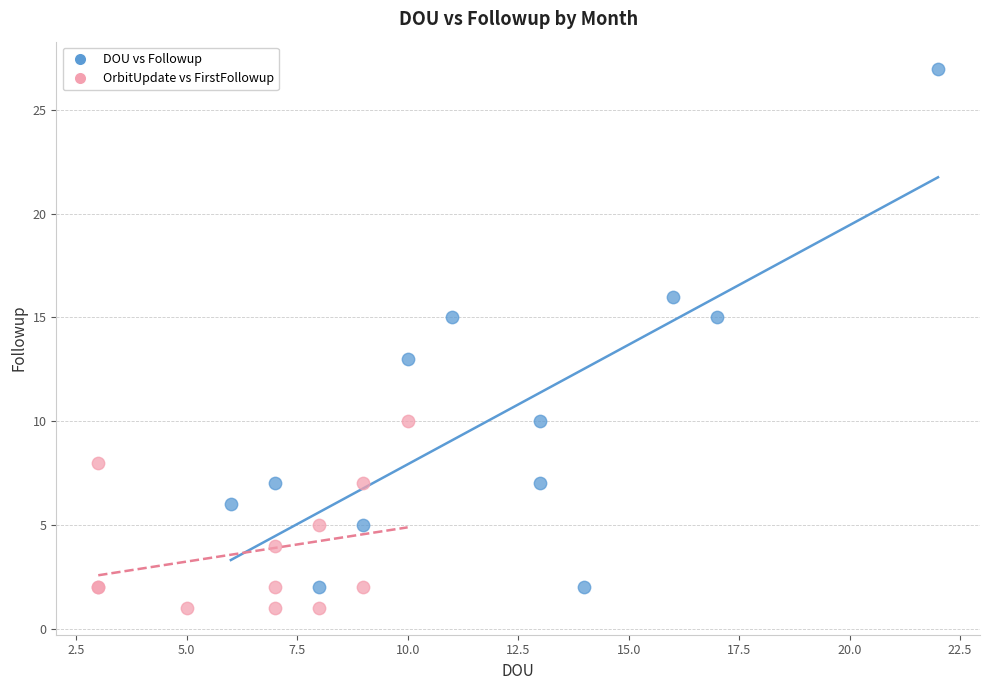

Which series reaches the maximum Y coordinate?

DOU vs Followup